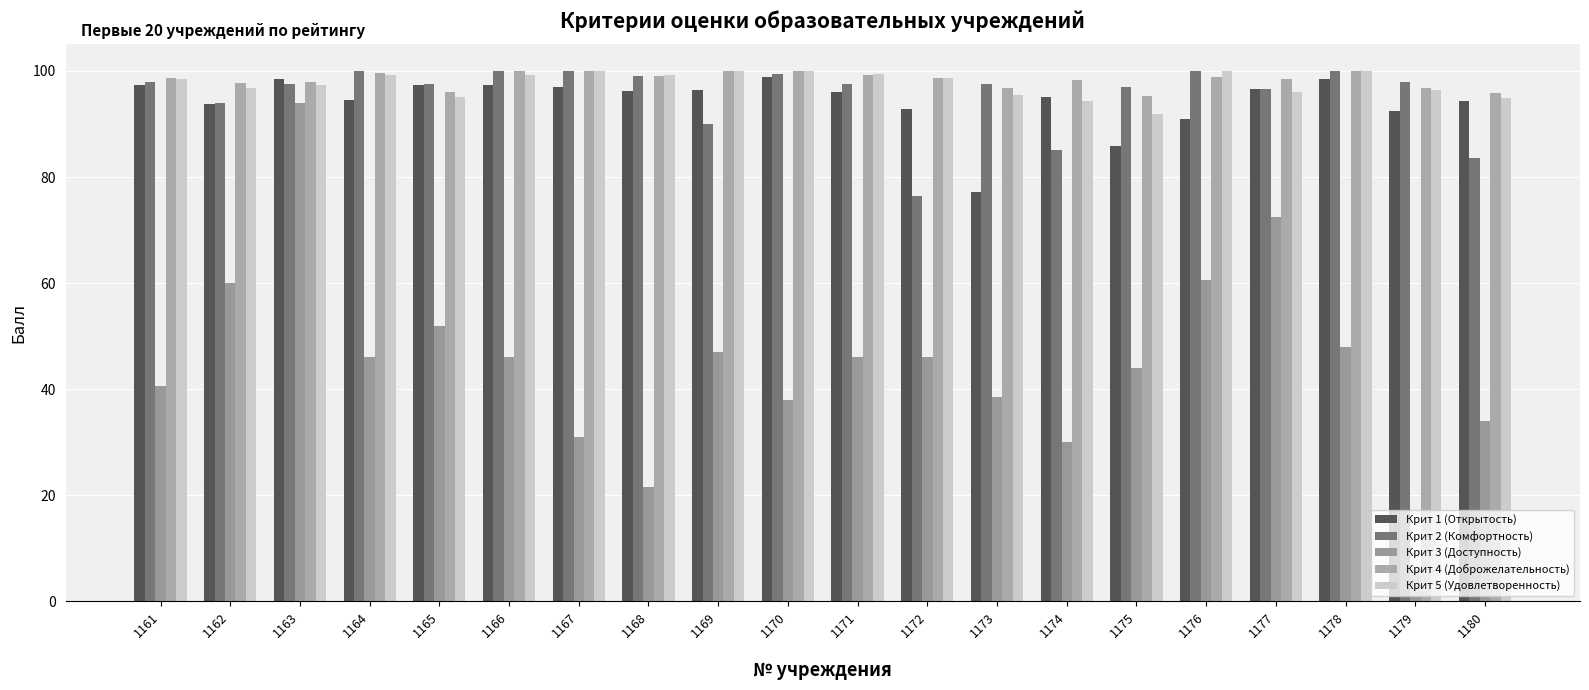

What is the difference between the maximum and second lowest values in the Крит 4 (Доброжелательность) series?

4.2